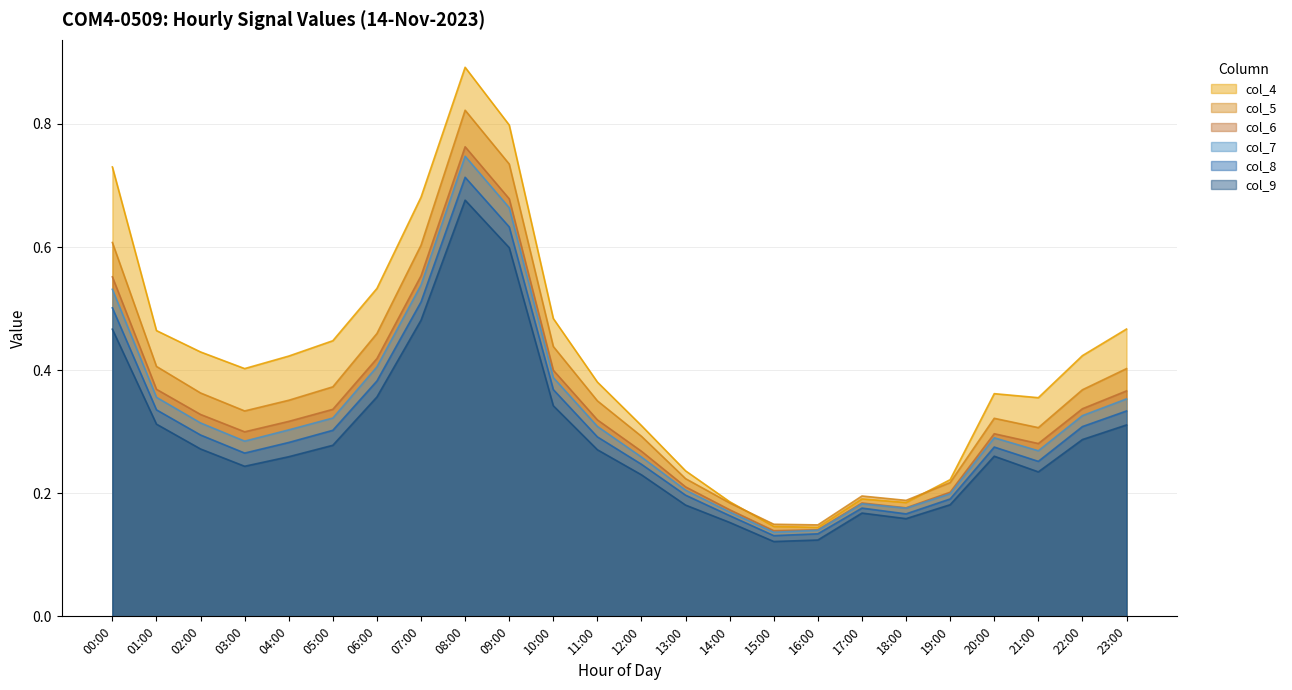

Is it true that col_7 equals 0.2 at 17:00?

True